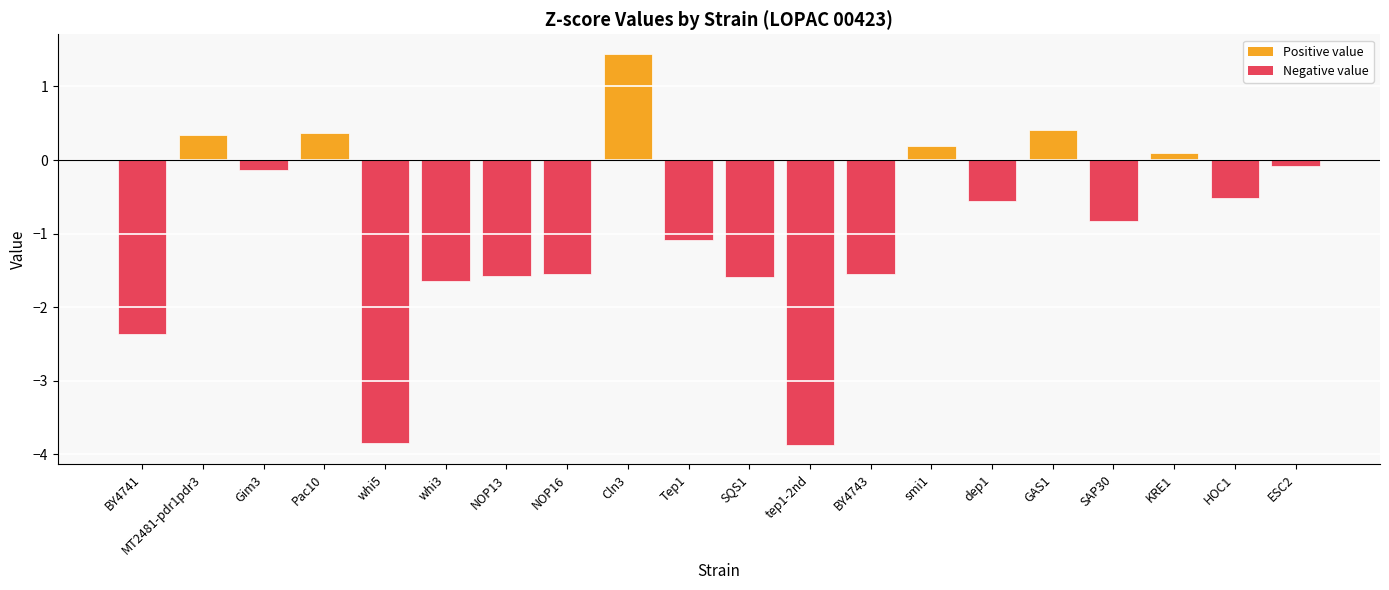

What position from the left is whi5?

5